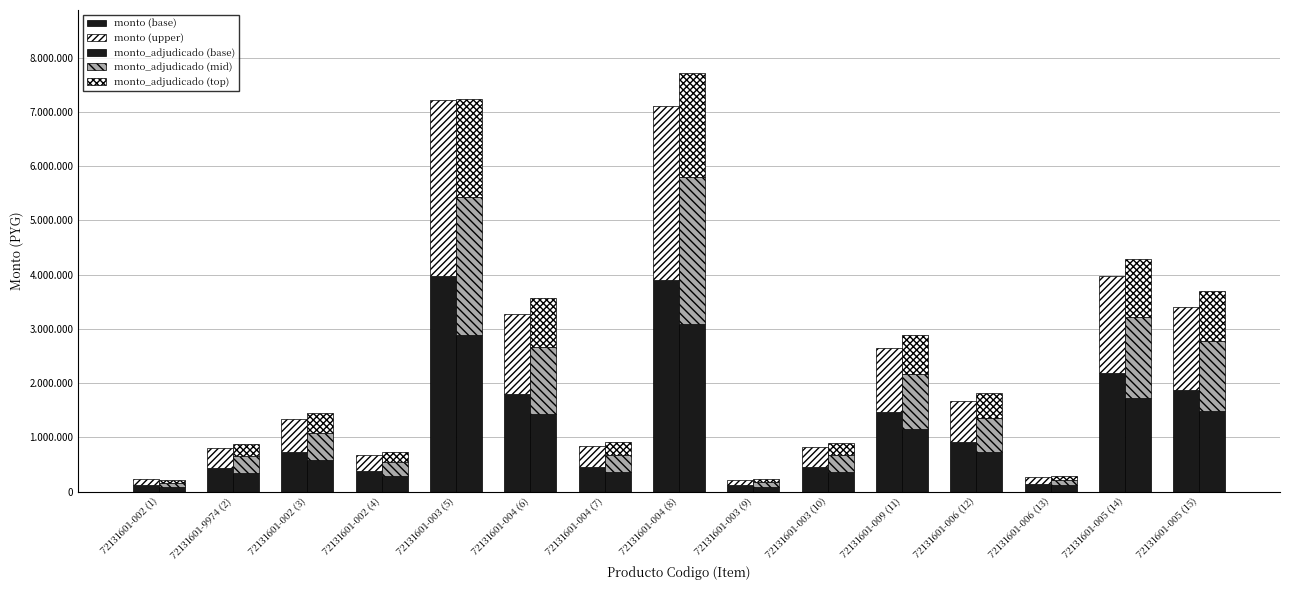

What is the approximate value of monto_adjudicado (top) at 72131601-004 (6)?

890100.0